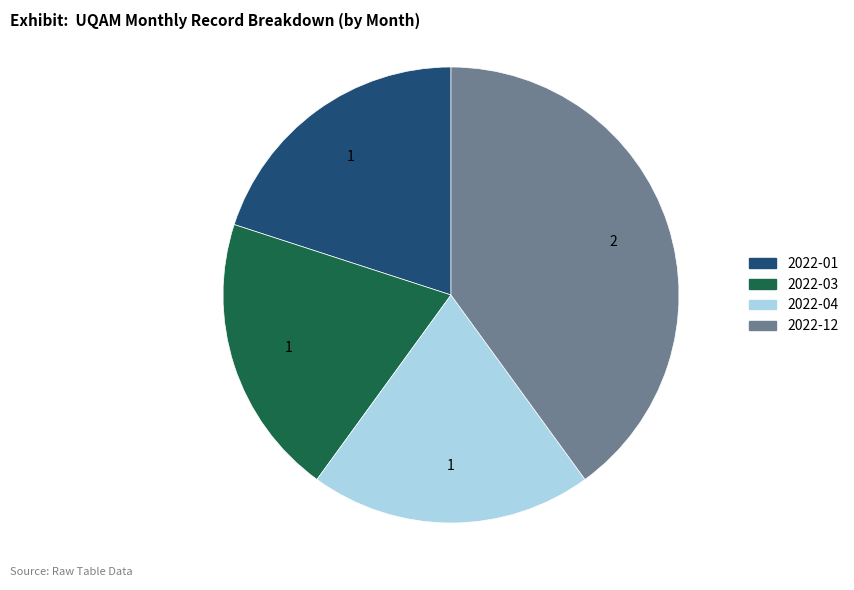

Is there a majority slice in this chart?

No